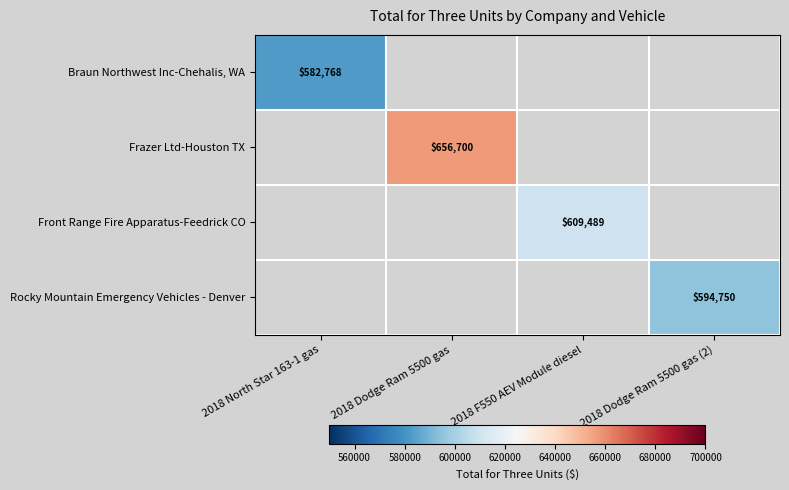

At which category does the chart reach its peak across all series?

2018 Dodge Ram 5500 gas